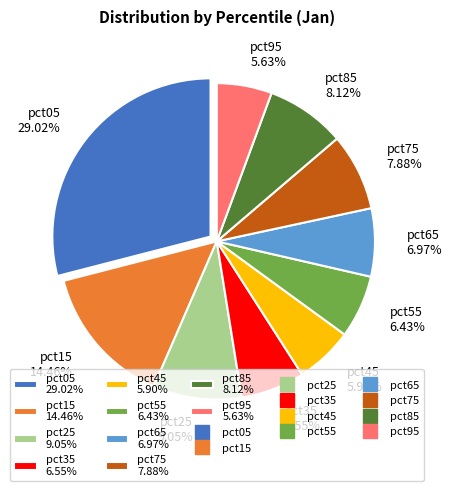

The pct65 slice represents 7% of the pie. True or false?

True